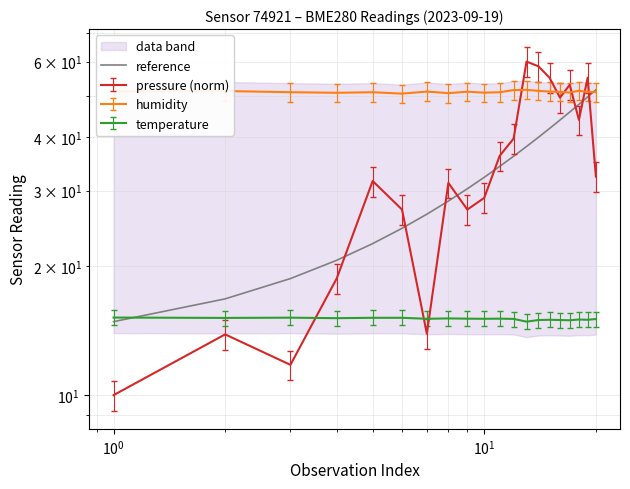

Reading right to left, list all the values displayed in this chart.

51.5	49.6	47.7	45.8	43.8	41.9	40.0	38.0	36.1	34.2	32.2	30.3	28.4	26.4	24.5	22.6	20.6	18.7	16.8	14.8